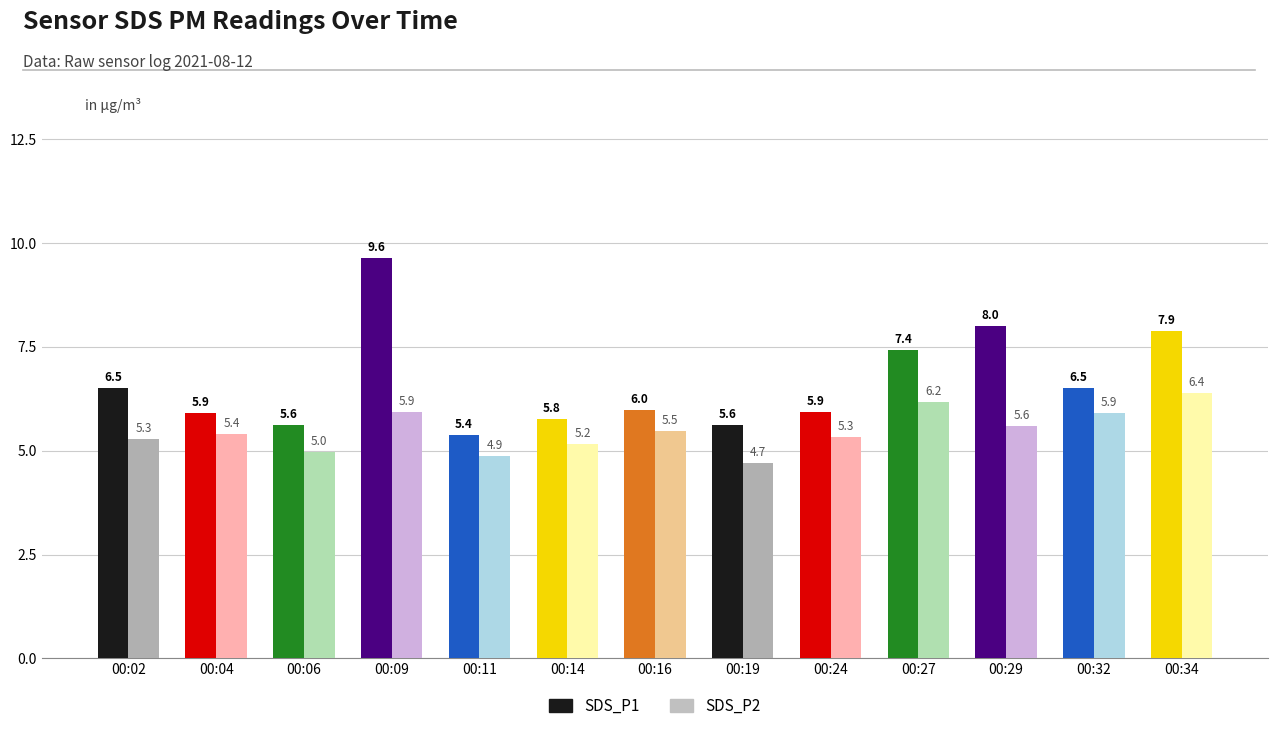

Which series changed the most between 00:06 and 00:09?

SDS_P1